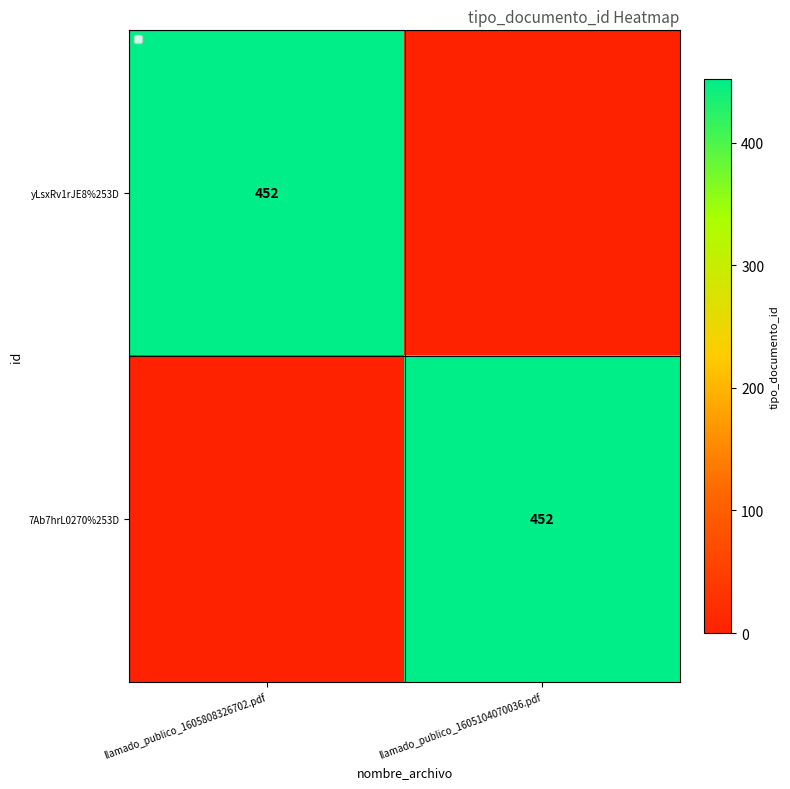

The value of 7Ab7hrL0270%253D at llamado_publico_1605104070036.pdf is 452. True or false?

True